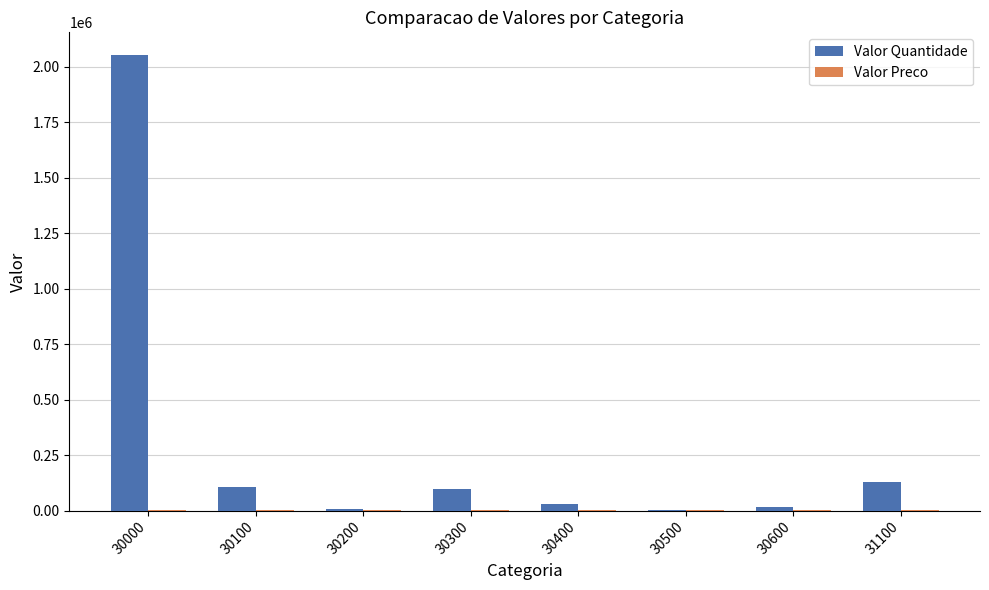

The value of Valor Quantidade at 30300 is 95666. True or false?

True